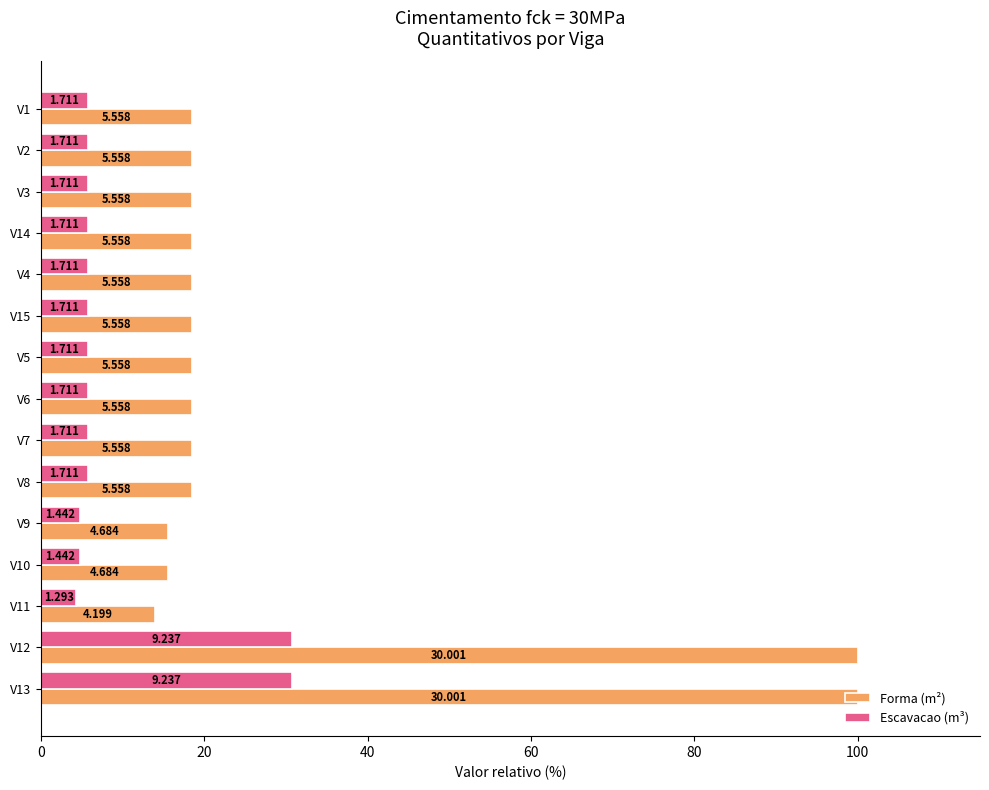

What are all the series names shown in the legend?

Forma (m²), Escavacao (m³)